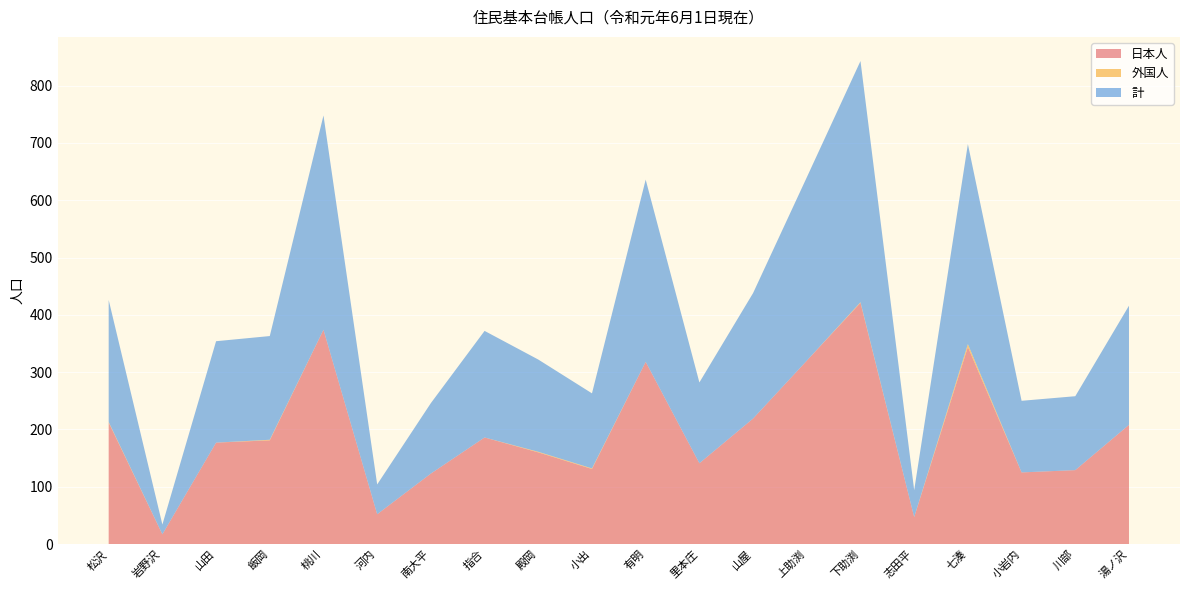

Reading left to right, transcribe all the data shown in this chart.

日本人: 松沢=212	岩野沢=17	山田=177	飯岡=181	桃川=374	河内=52	南大平=123	指合=186	殿岡=160	小出=131	有明=318	里本庄=141	山屋=219	上助渕=320	下助渕=421	志田平=47	七湊=344	小岩内=125	川部=129	湯ノ沢=208
外国人: 松沢=1	岩野沢=0	山田=0	飯岡=1	桃川=0	河内=0	南大平=0	指合=0	殿岡=1	小出=1	有明=0	里本庄=0	山屋=0	上助渕=0	下助渕=1	志田平=0	七湊=5	小岩内=0	川部=0	湯ノ沢=0
計: 松沢=213	岩野沢=17	山田=177	飯岡=181	桃川=374	河内=52	南大平=123	指合=186	殿岡=161	小出=131	有明=318	里本庄=141	山屋=219	上助渕=320	下助渕=421	志田平=47	七湊=349	小岩内=125	川部=129	湯ノ沢=208